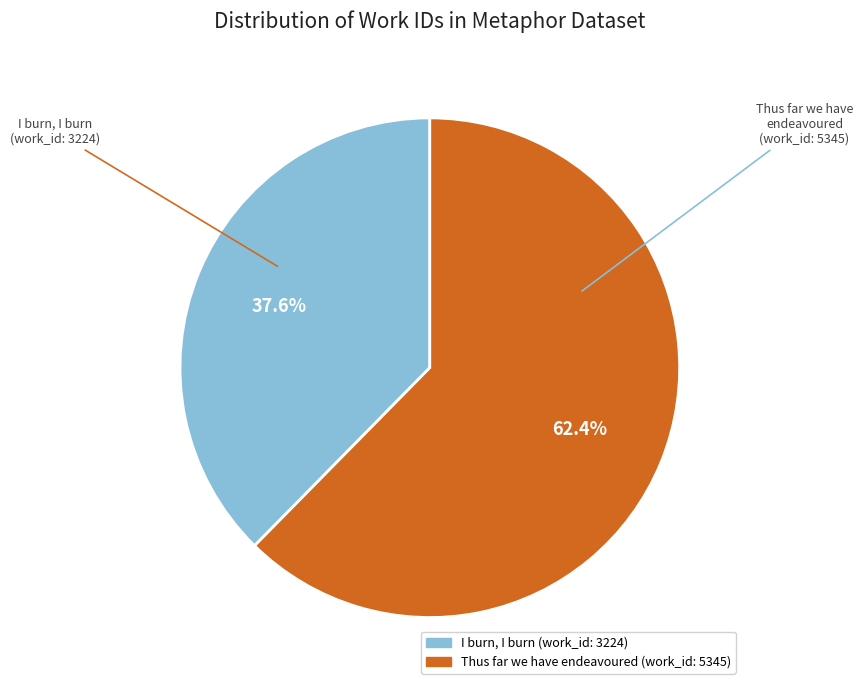

To the nearest percent, what portion does I burn, I burn (work_id: 3224) represent?

38%